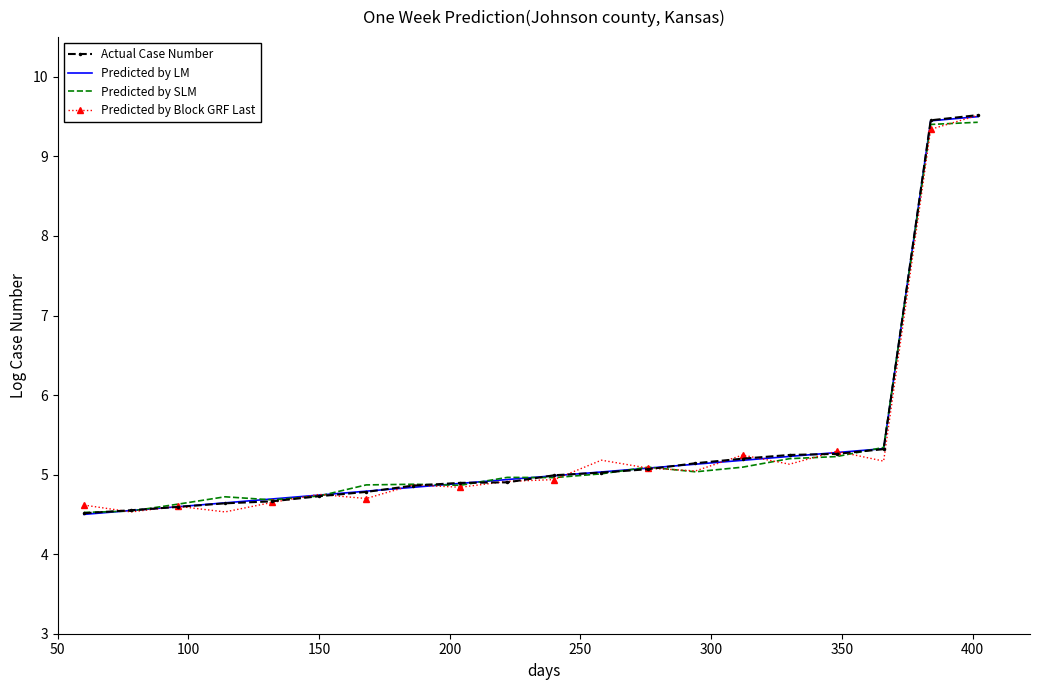

What is the highest value of the Predicted by SLM series?

9.4